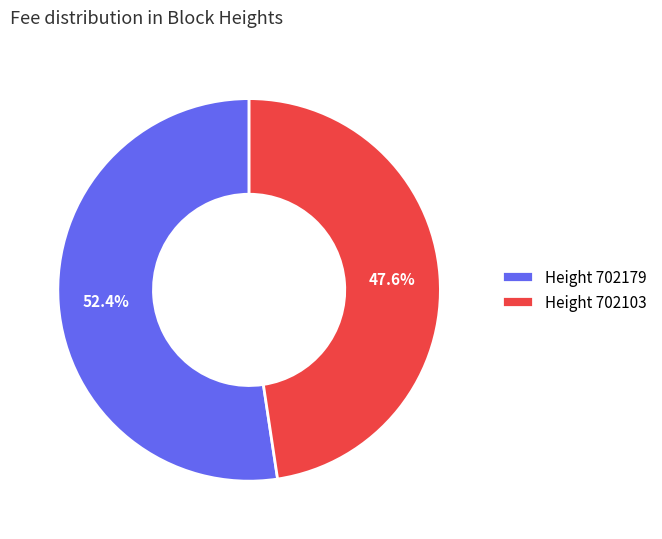

How many segments does this pie chart have?

2